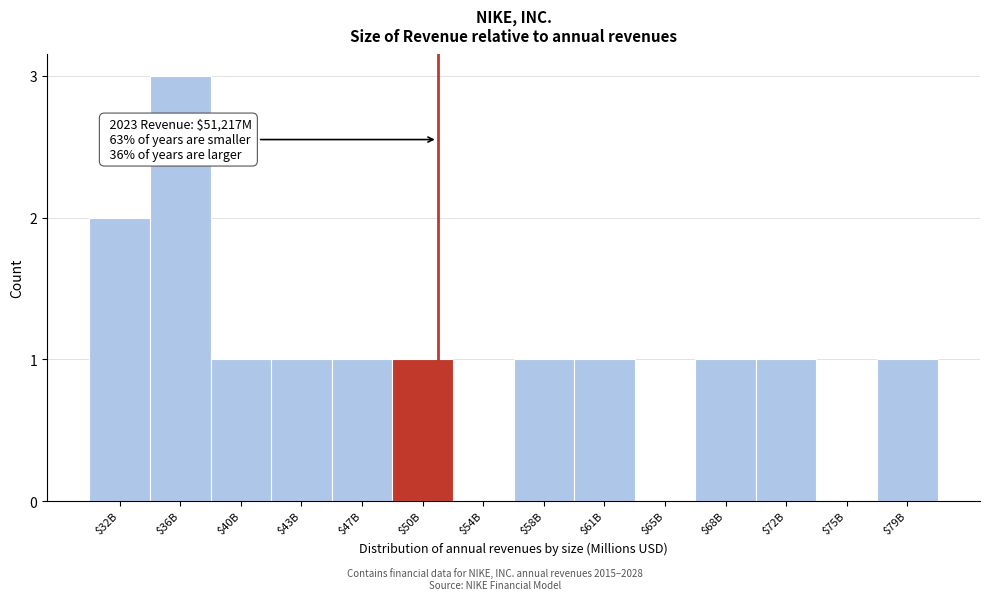

The chart shows a value of -2 at $54B. True or false?

False